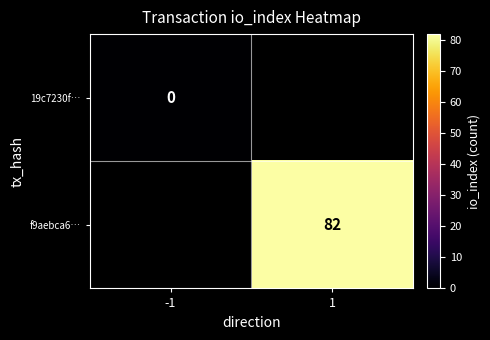

The value of f9aebca6… at -1 is 0. True or false?

True